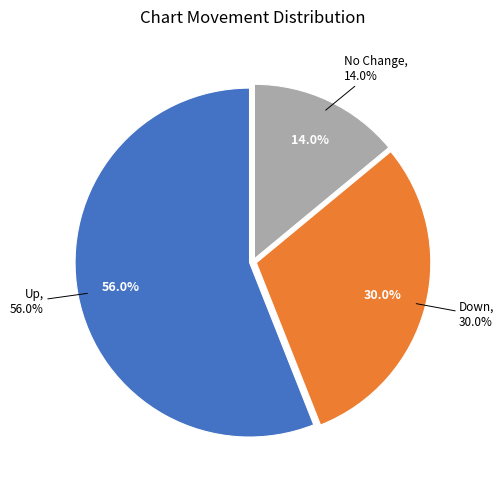

What is the largest slice in the pie chart?

up